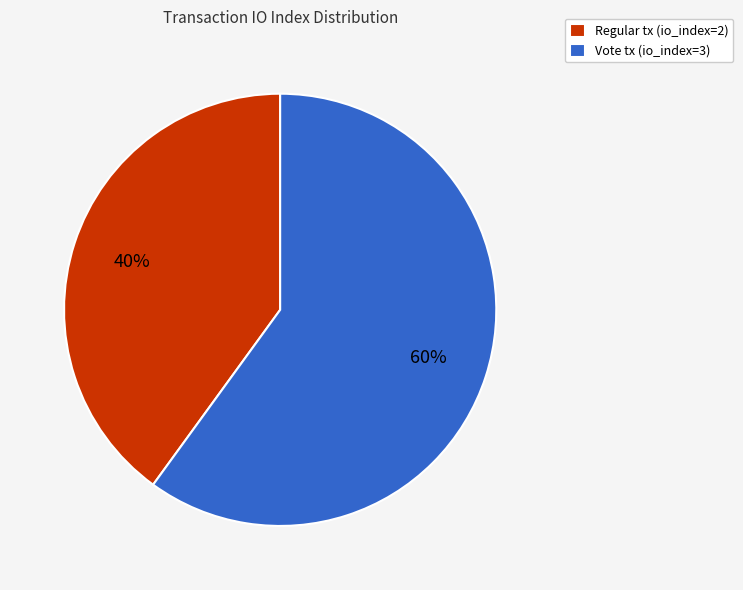

Is there any slice that represents more than half of the pie?

Yes